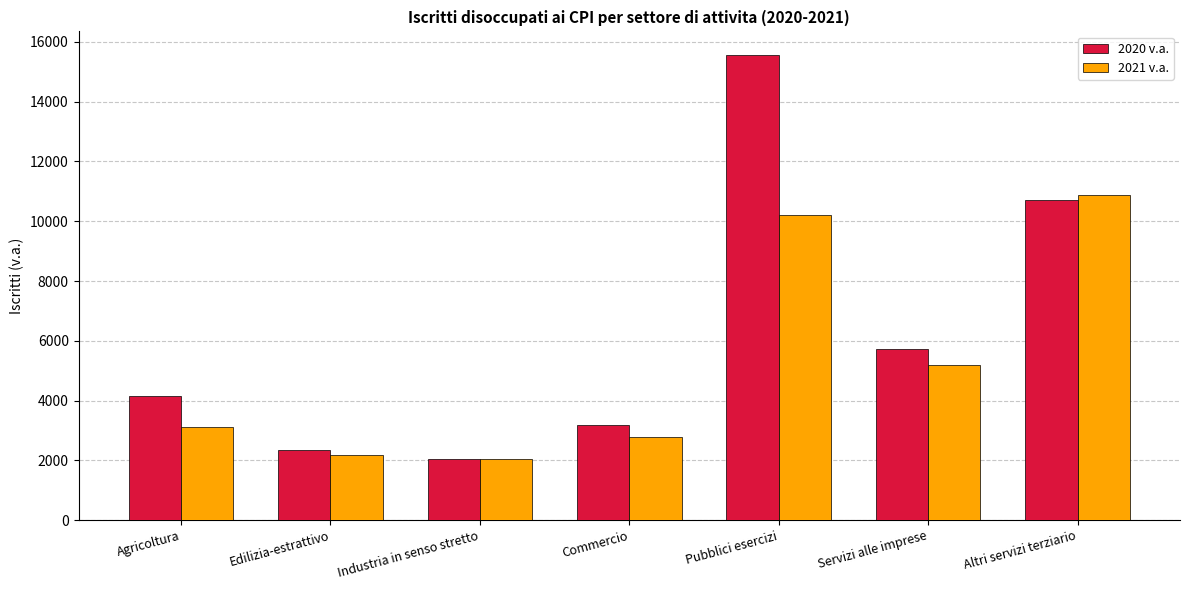

What is the value of the 2020 v.a. bar at the 3rd from the left?

2063